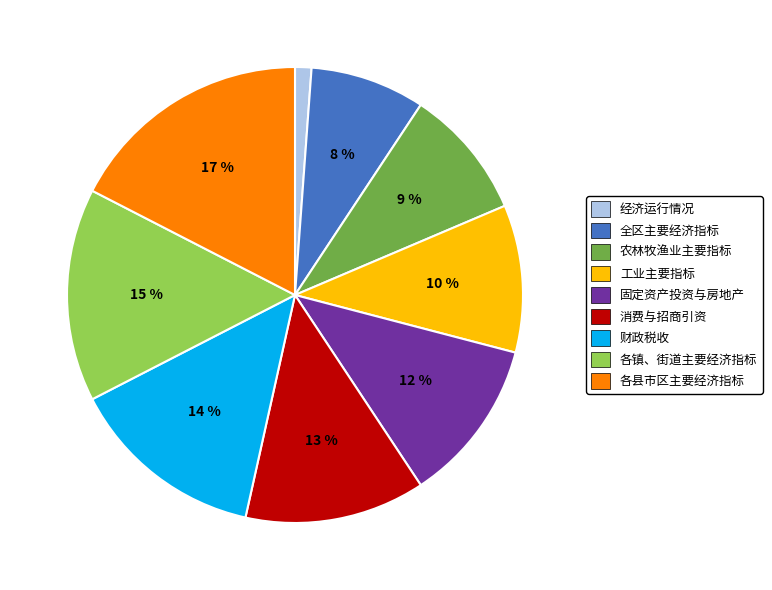

To the nearest percent, what portion does 各县市区主要经济指标 represent?

17%